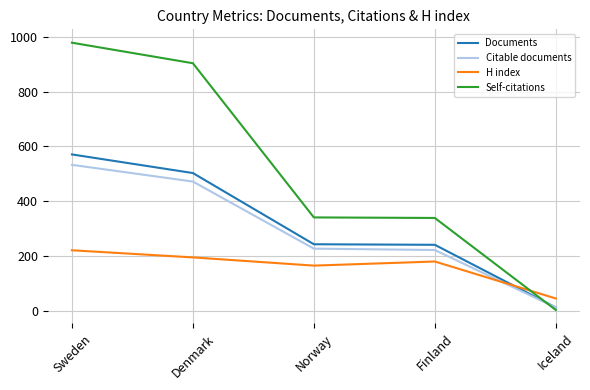

True or false: Citable documents and H index intersect in this chart.

True